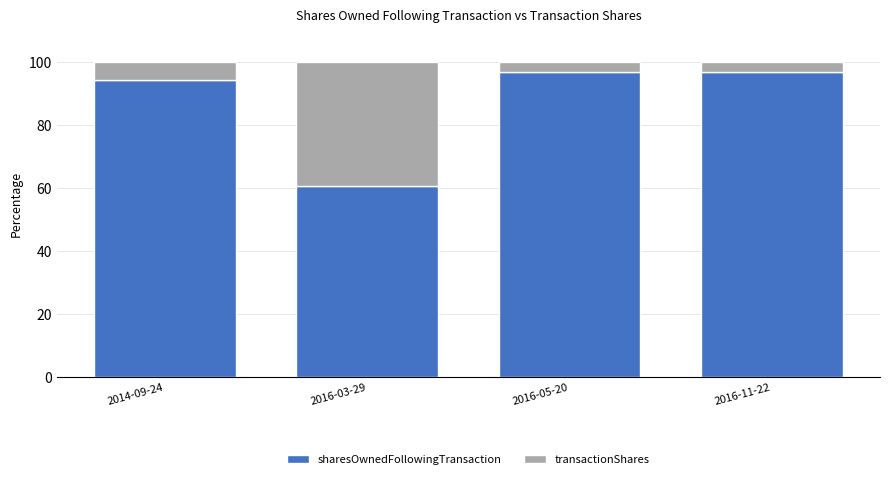

What is the sum of the sharesOwnedFollowingTransaction values at 2016-03-29 and 2014-09-24?

155.0